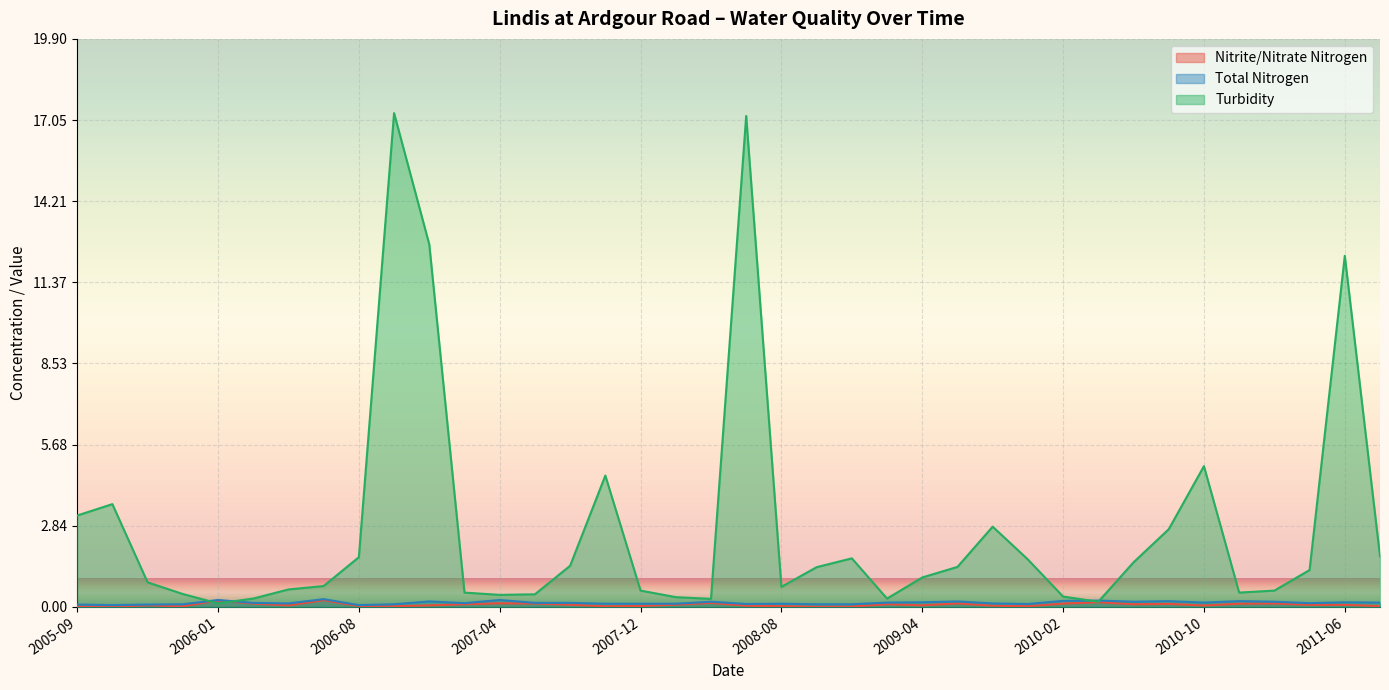

Which category has the highest value in the Total Nitrogen series?

2006-04